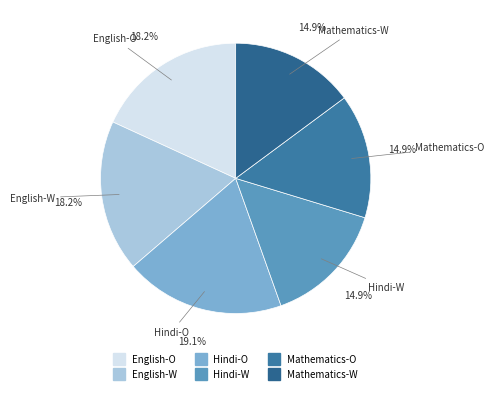

Is the sum of Mathematics-W and Hindi-O greater than half?

No